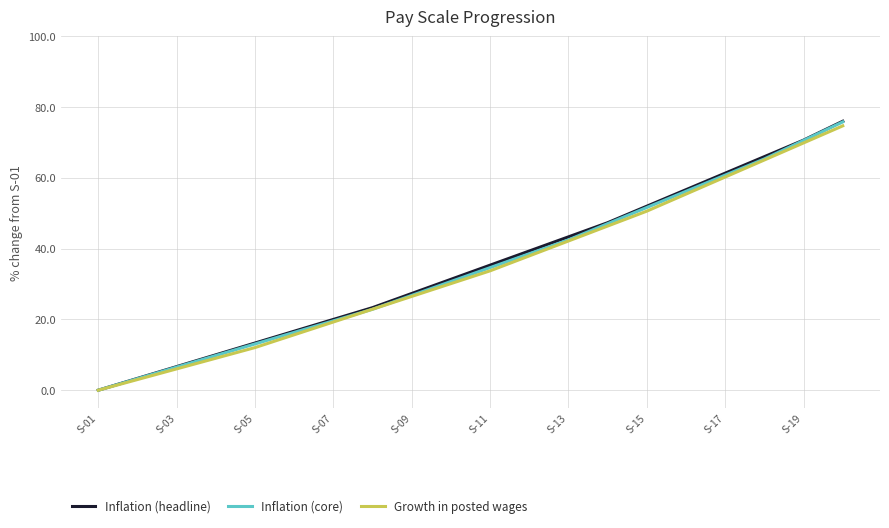

What is the maximum value shown in the chart?

76.0